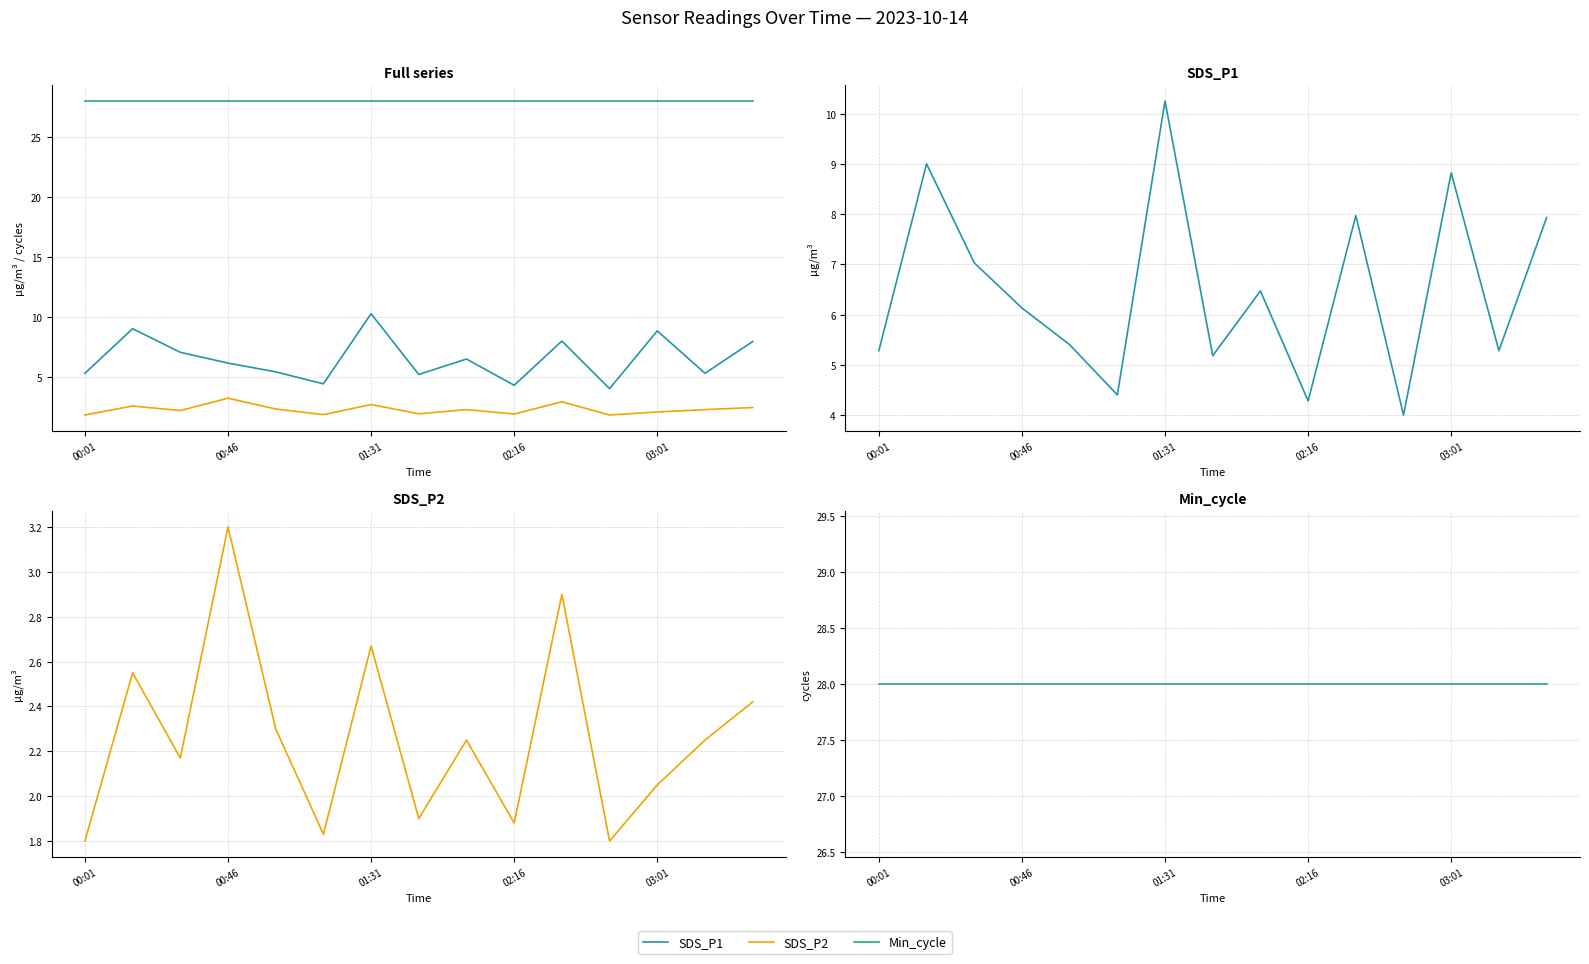

Reading right to left, list all the values displayed in this chart.

SDS_P1: 7.9	5.3	8.8	4.0	8.0	4.3	6.5	5.2	10.2	4.4	5.4	6.1	7.0	9.0	5.3
SDS_P2: 2.4	2.2	2.0	1.8	2.9	1.9	2.2	1.9	2.7	1.8	2.3	3.2	2.2	2.5	1.8
Min_cycle: 28.0	28.0	28.0	28.0	28.0	28.0	28.0	28.0	28.0	28.0	28.0	28.0	28.0	28.0	28.0